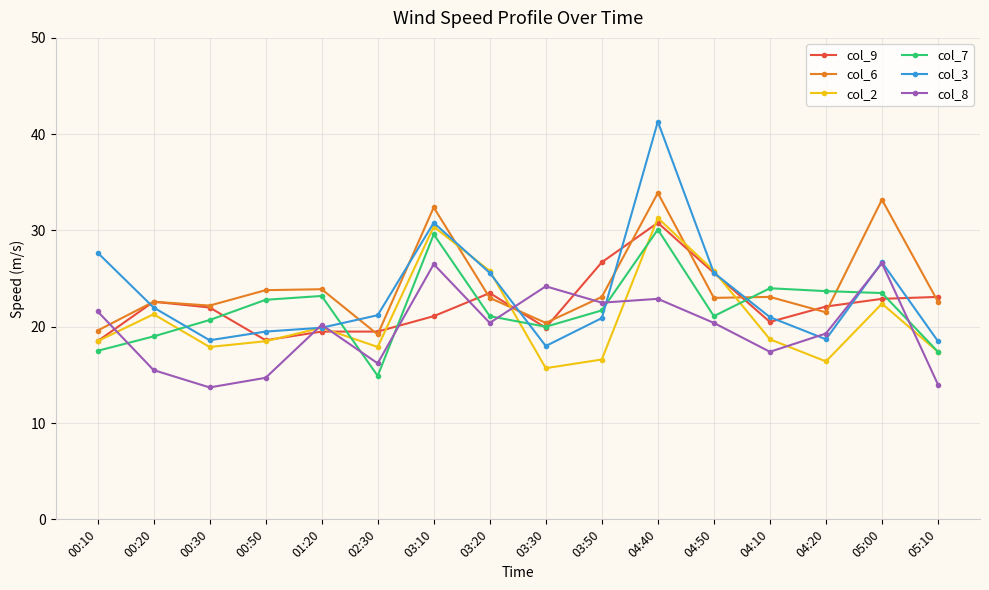

At which category is the sum across all series the highest?

04:40